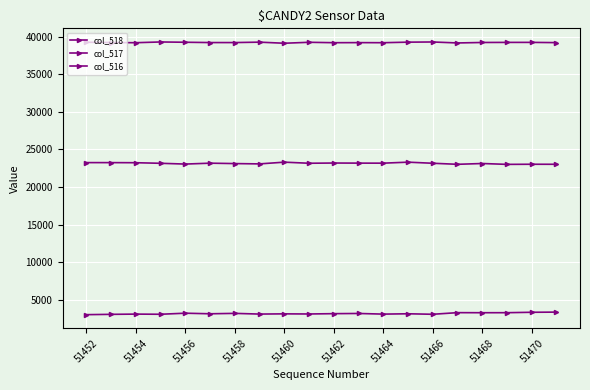

What is the value of the col_518 point at the 9th from the left?

39136